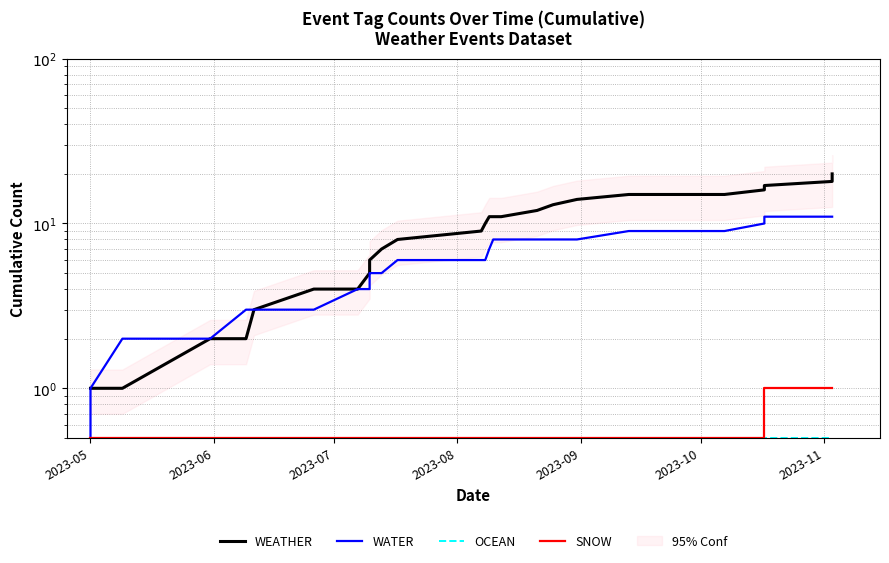

What are all the series names shown in the legend?

WEATHER, WATER, OCEAN, SNOW